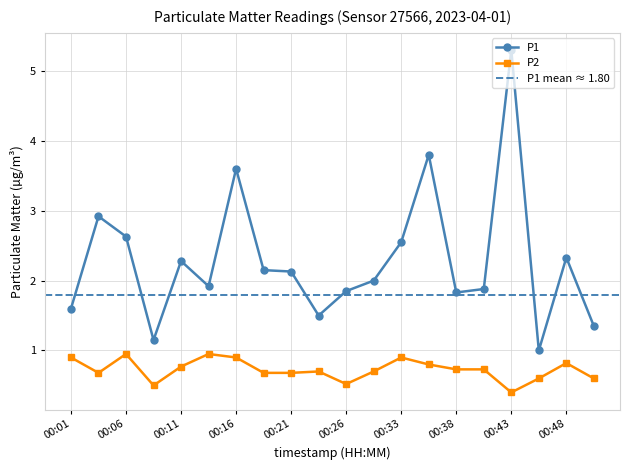

What is the difference between the highest and lowest values at 00:18?

1.5